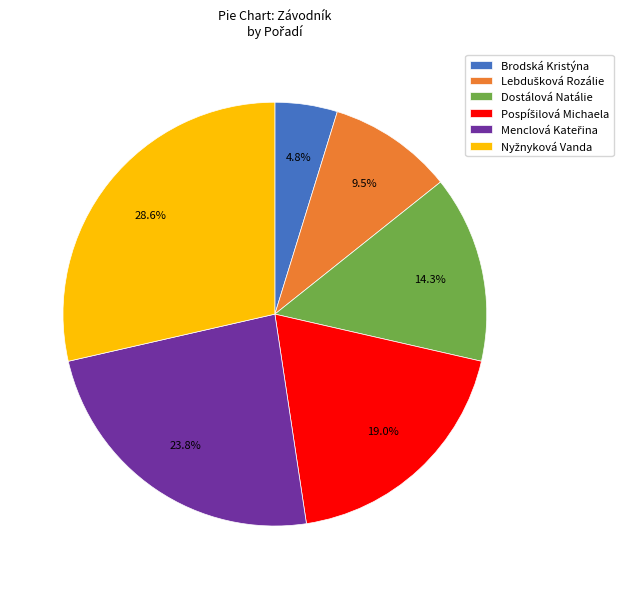

What is the smallest slice in the pie chart?

Brodská Kristýna